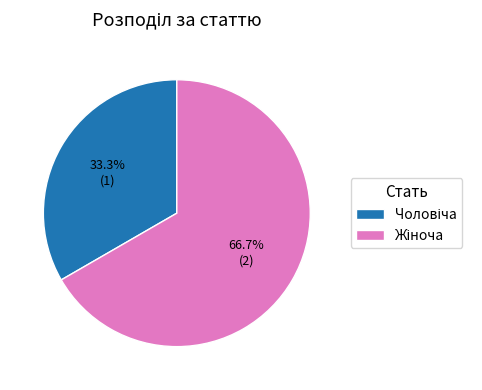

Is there a majority slice in this chart?

Yes